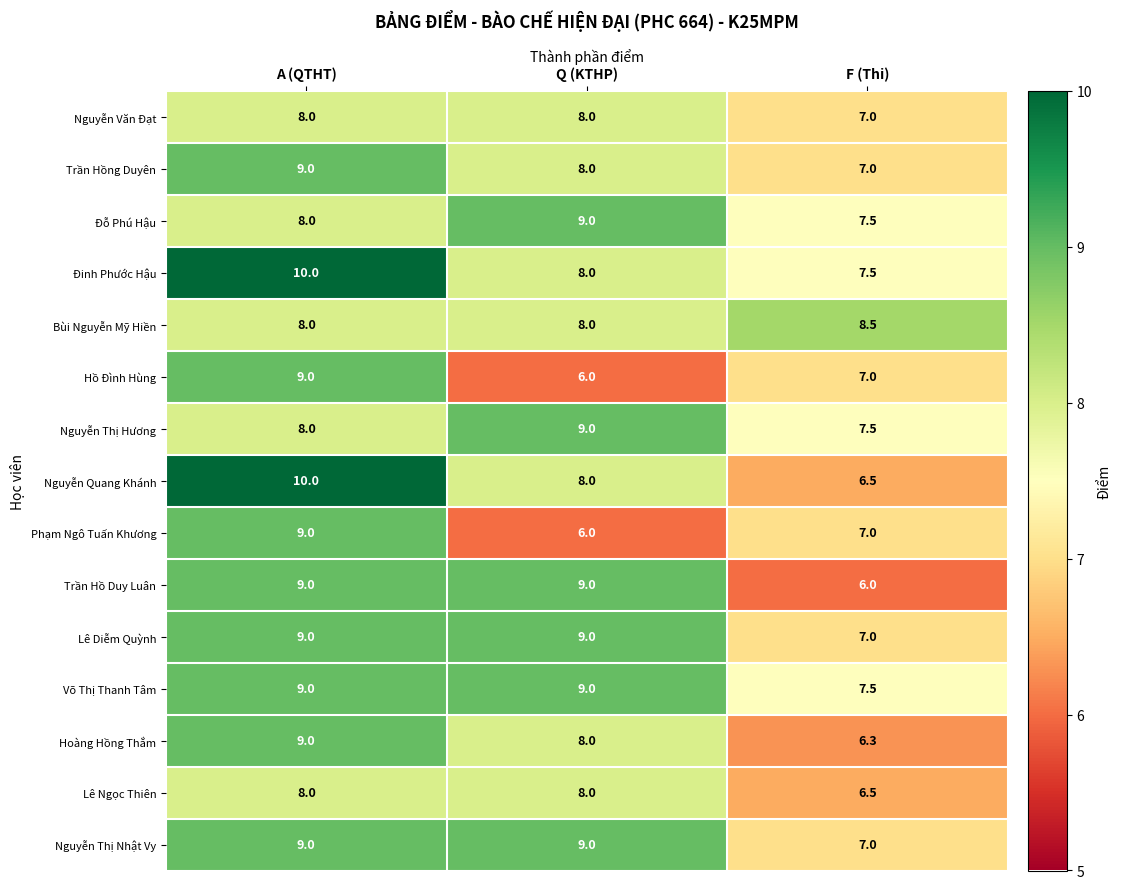

What is the highest value of the Đinh Phước Hậu series?

10.0